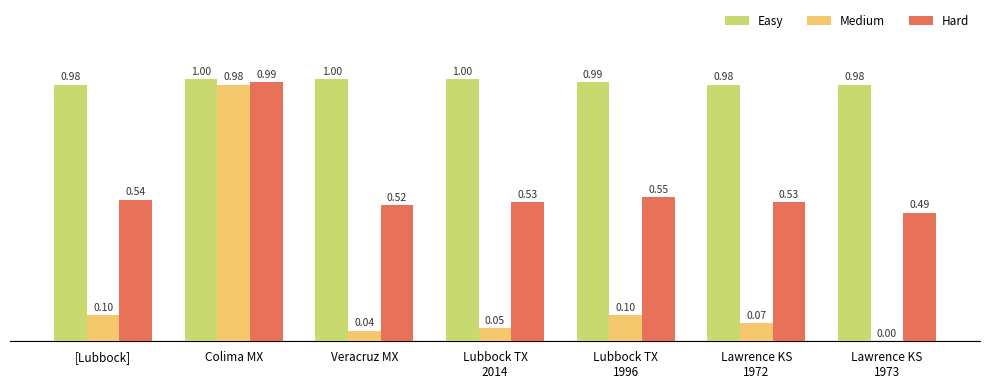

What is the sum of all Medium values?

1.3